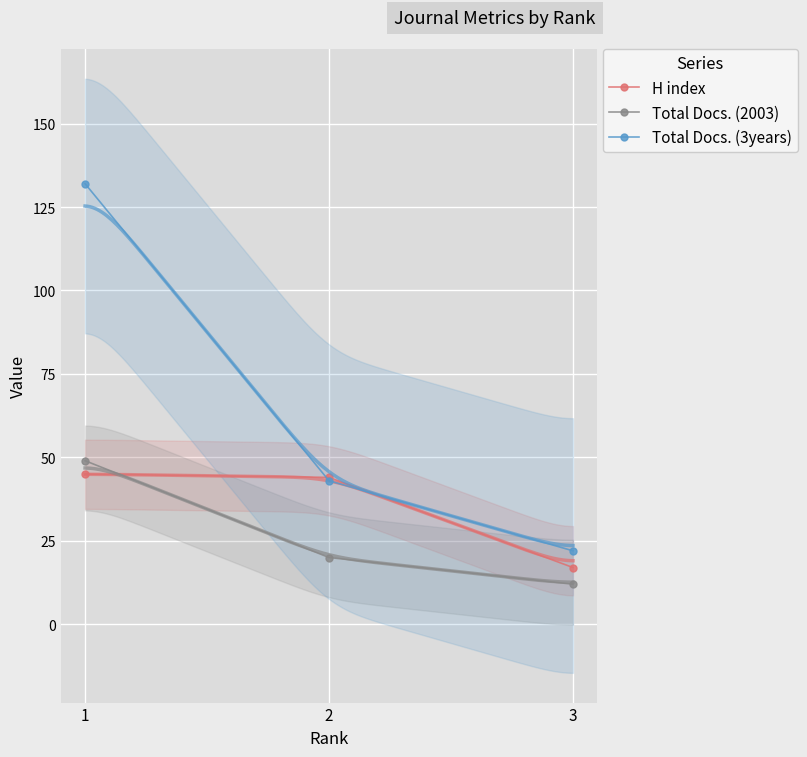

What is the difference between the maximum and minimum values in the Total Docs. (3years) series?

110